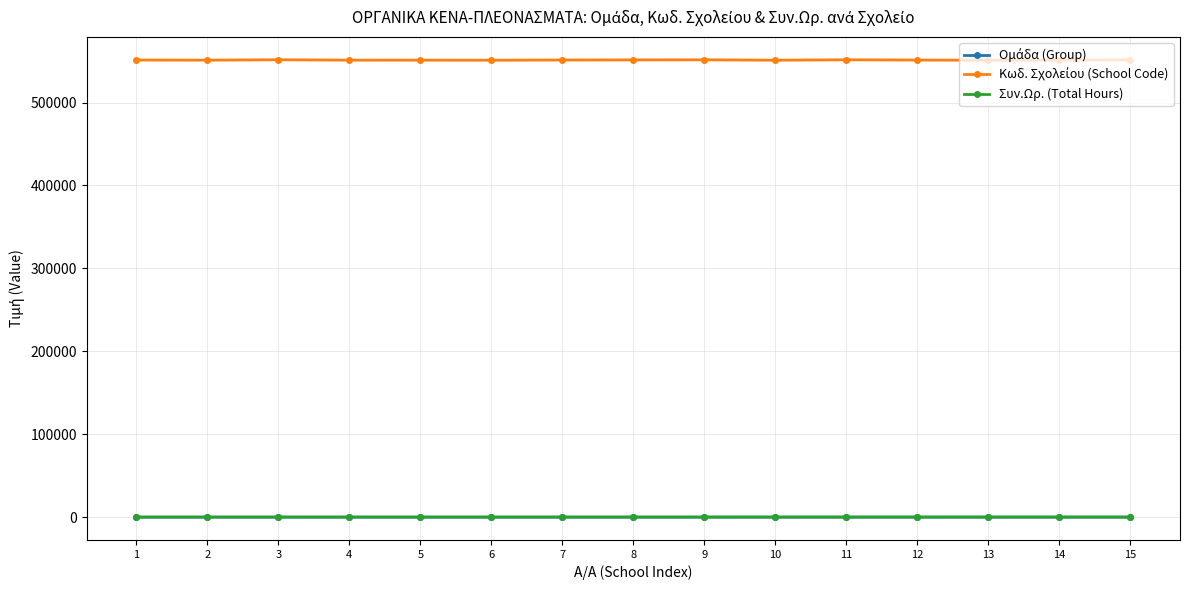

What is the sum of the Κωδ. Σχολείου (School Code) values at 5 and 7?

1102542